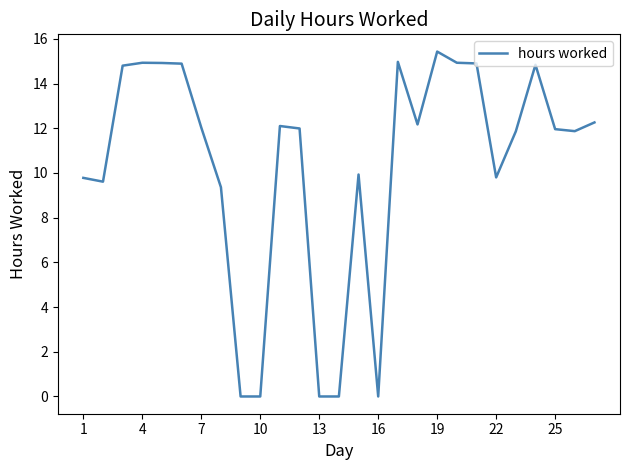

What is the greatest value displayed?

15.4